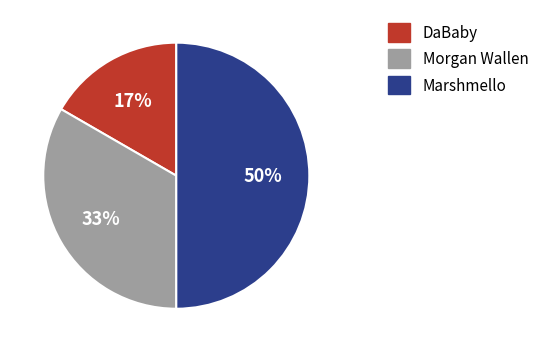

To the nearest percent, what is the average slice percentage?

33%